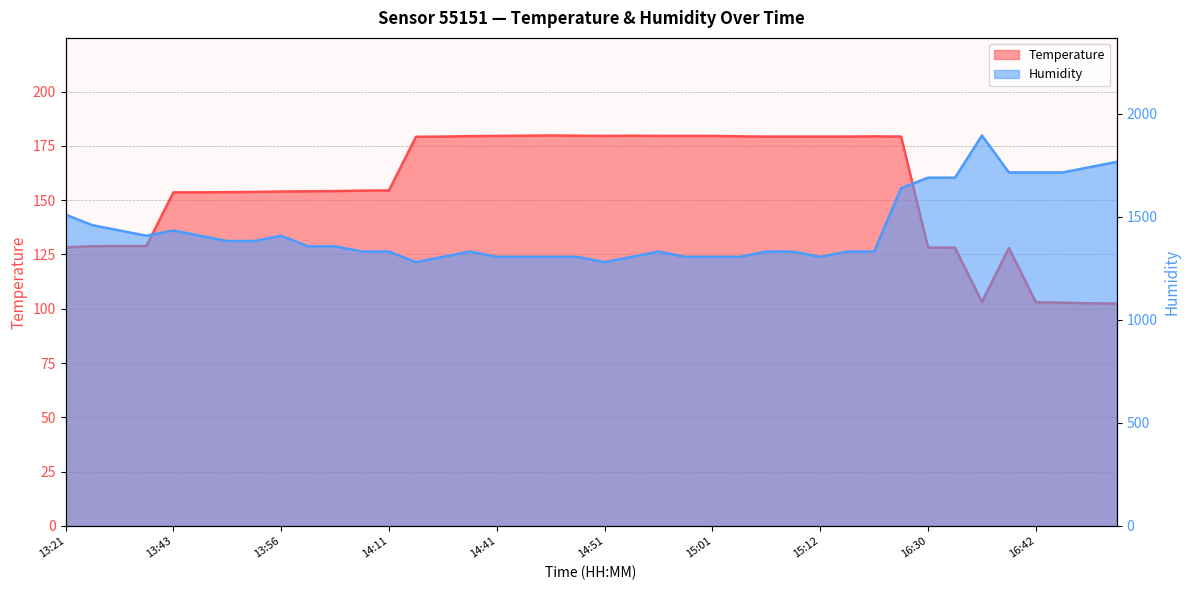

Where is the first local maximum for humidity?

13:43